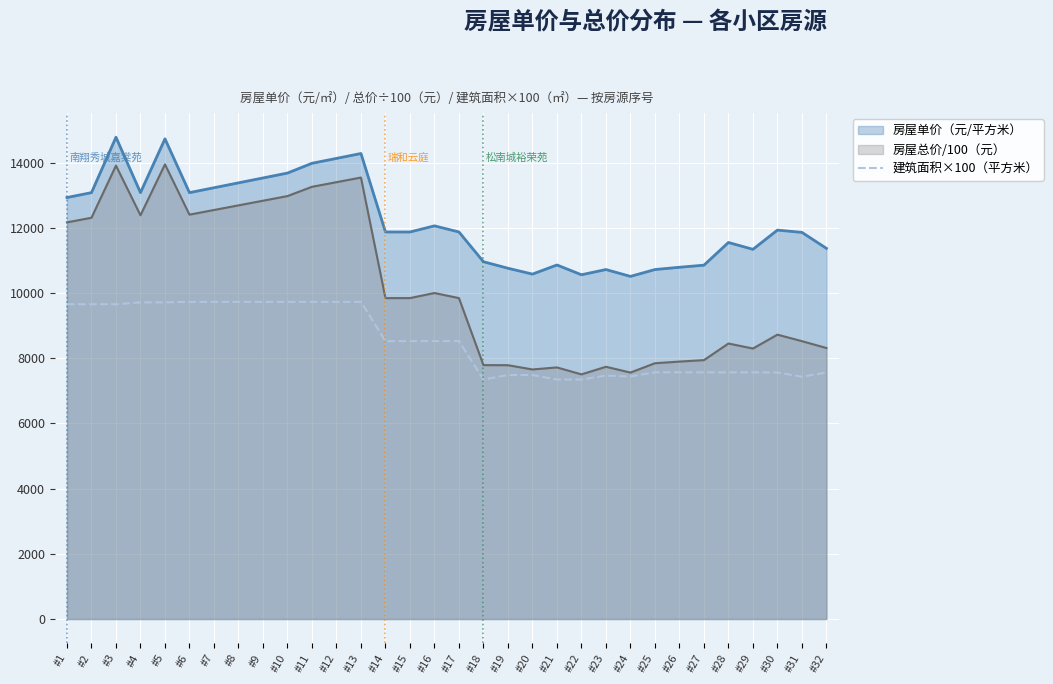

What is the highest value of the 建筑面积×100（平方米） series?

9728.0